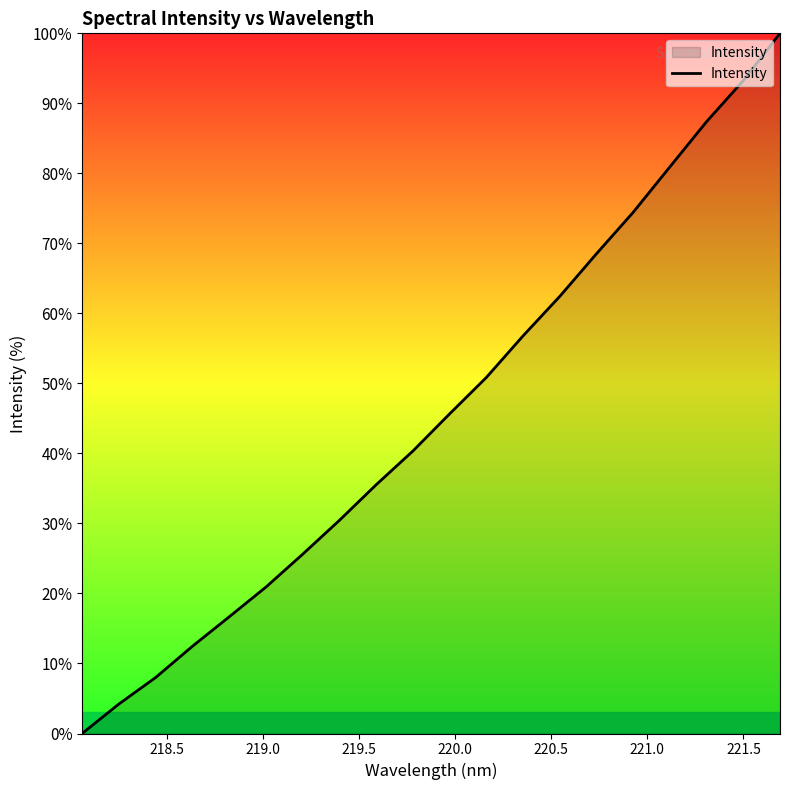

What is the difference between the maximum and minimum values?

100.0